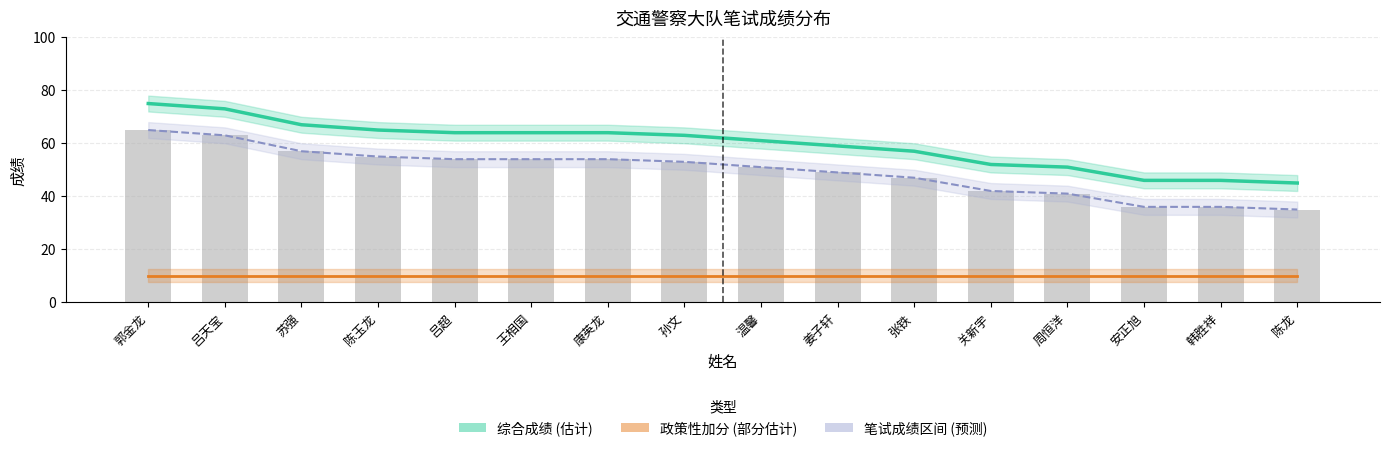

What is the label of the 14th bar from the right?

苏强